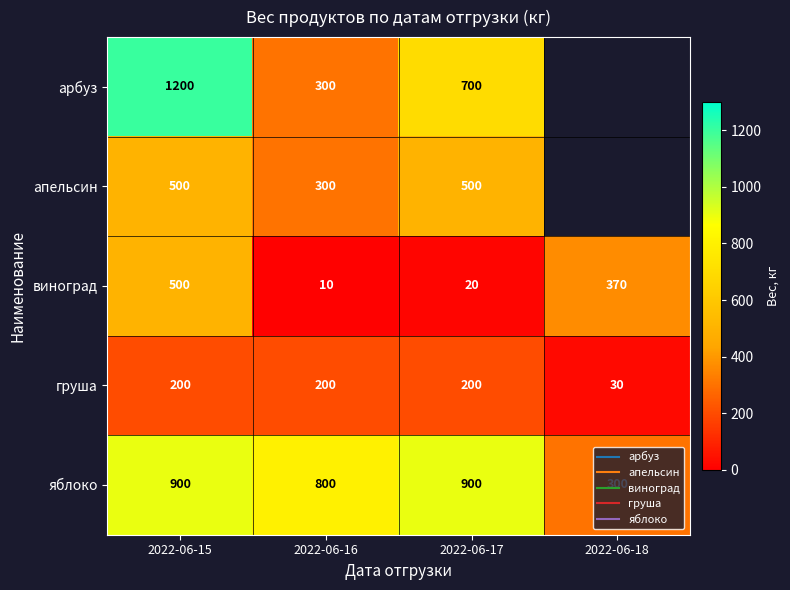

Rank the series by their maximum value, from highest to lowest.

арбуз, яблоко, апельсин, виноград, груша